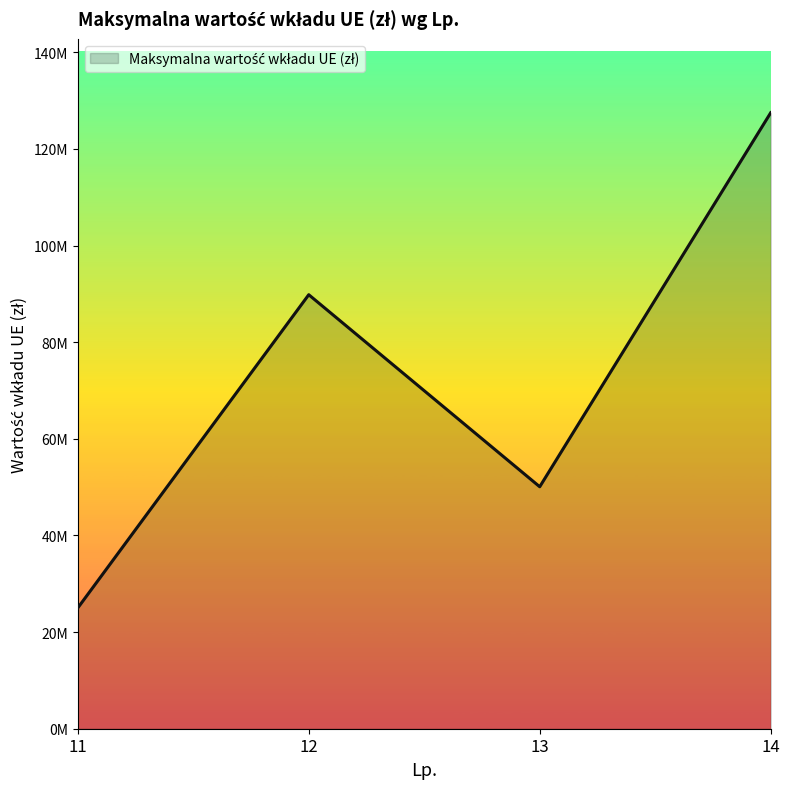

Does the chart display data point markers on the line(s)?

No